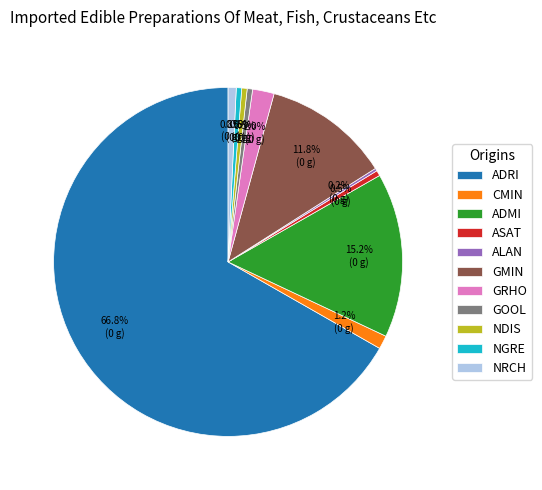

Between GRHO and ADMI, which is larger?

ADMI